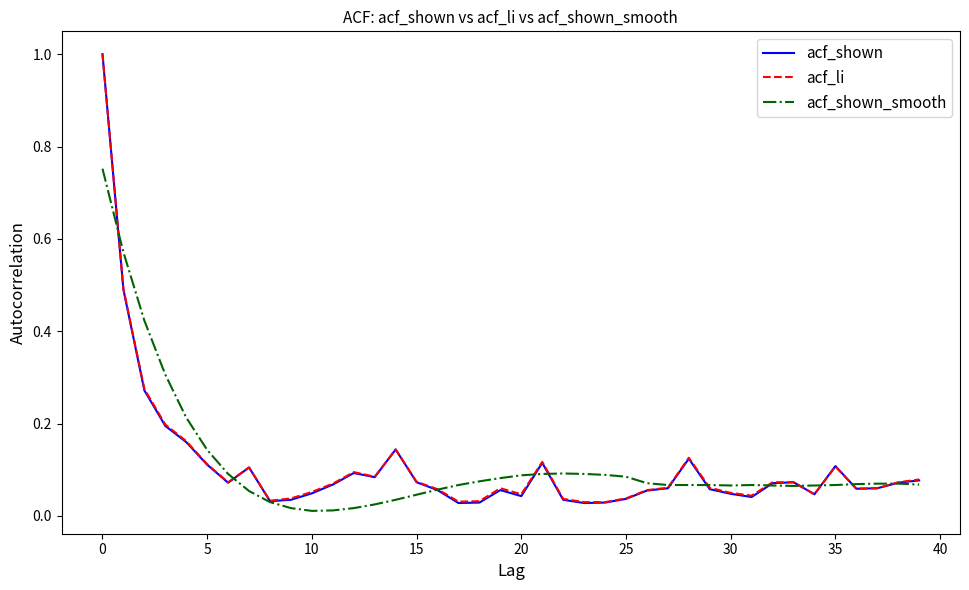

What is the maximum value shown in the chart?

1.0